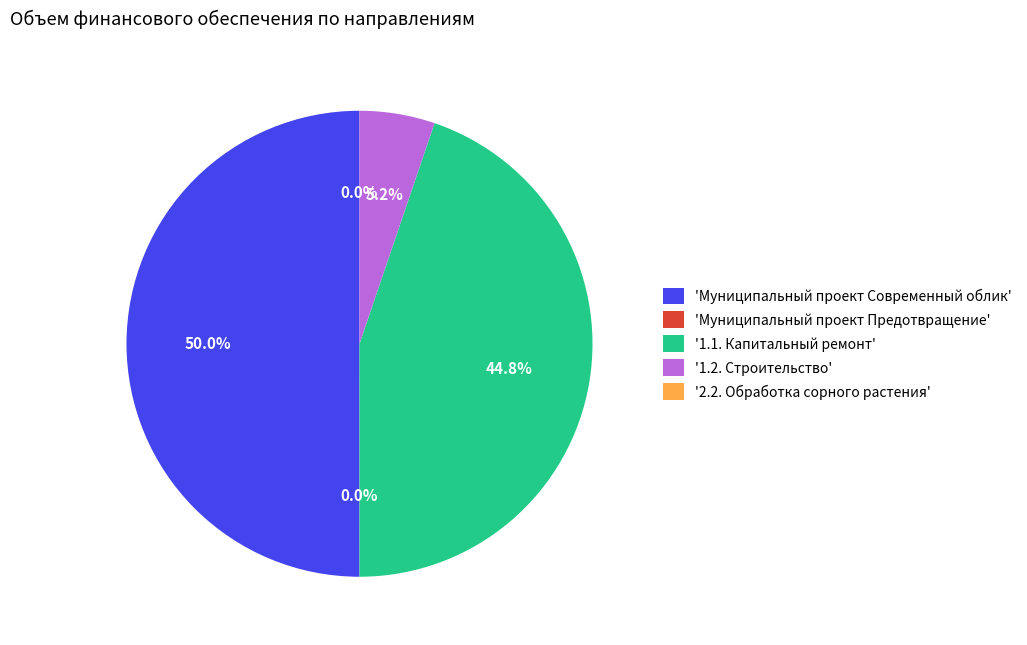

Does '1.1. Капитальный ремонт' account for over 50% of the chart?

No